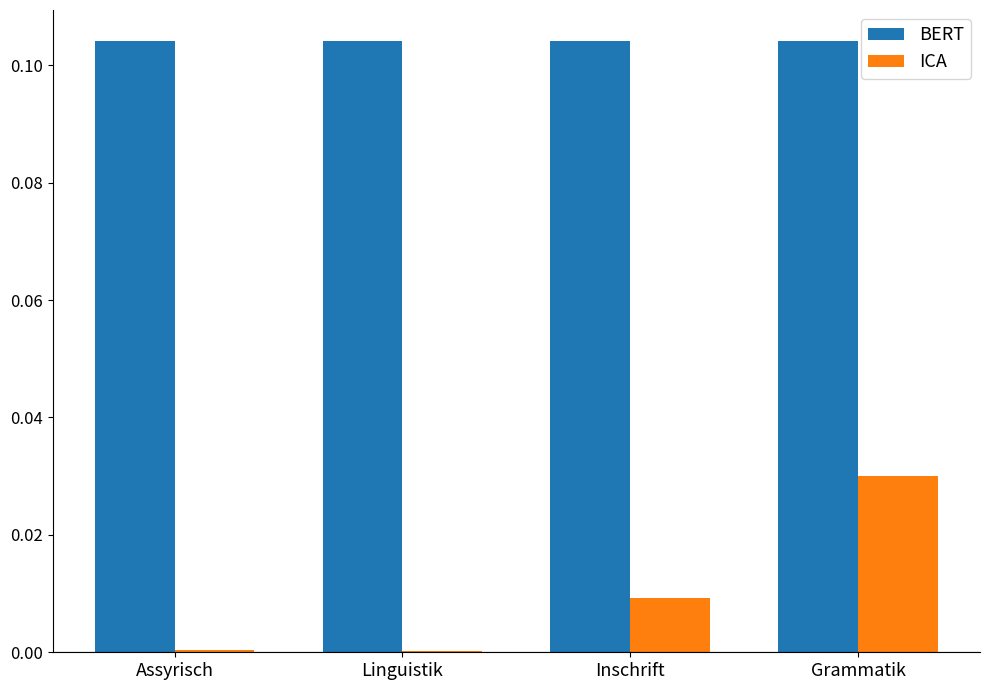

The ICA series shows 0.0 at Grammatik. True or false?

True